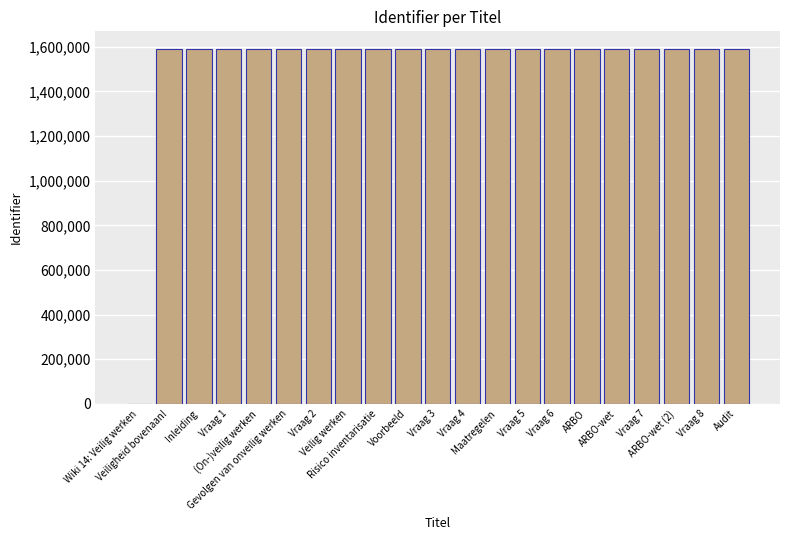

What is the greatest value displayed?

1589539